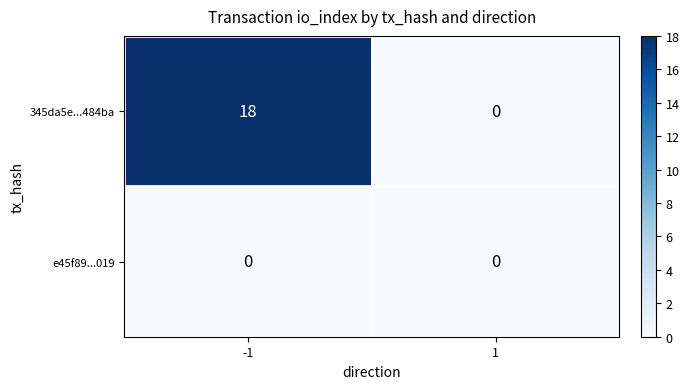

Reading left to right, extract all data points from this chart.

345da5e...484ba: 18	0
e45f89...019: 0	0